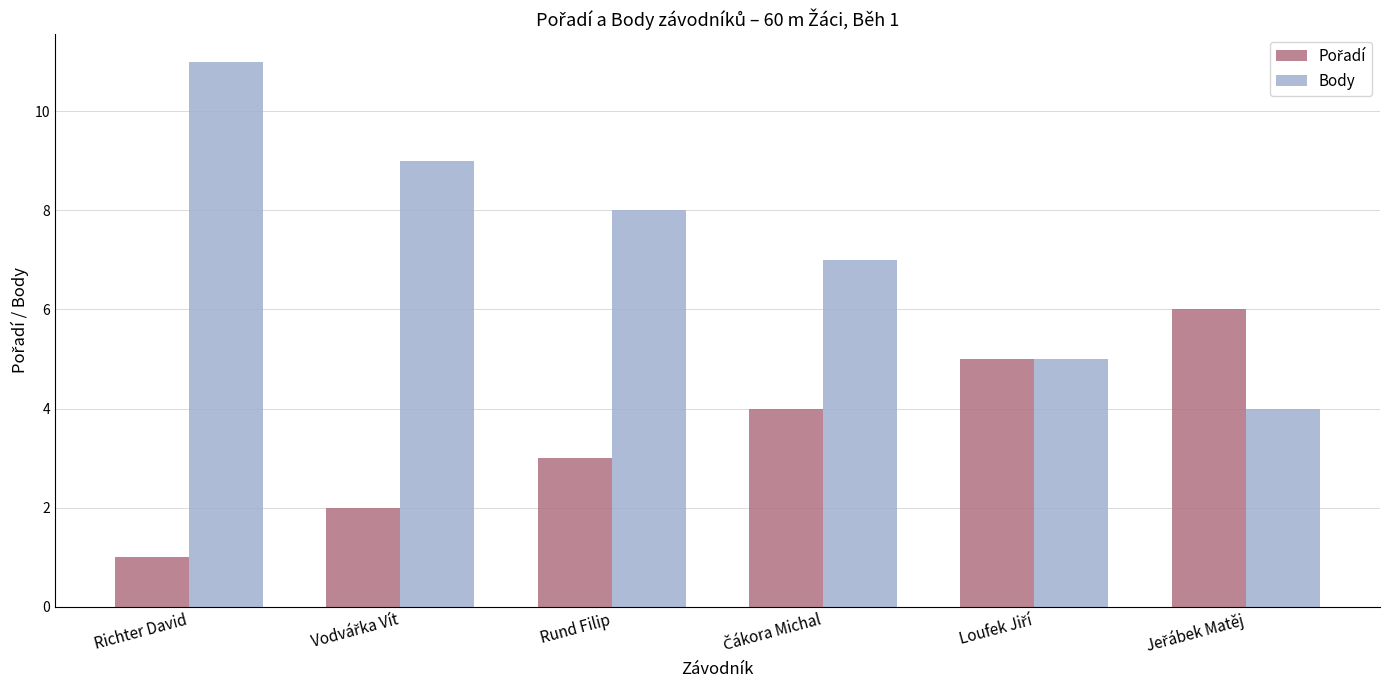

What position from the right is Rund Filip?

4